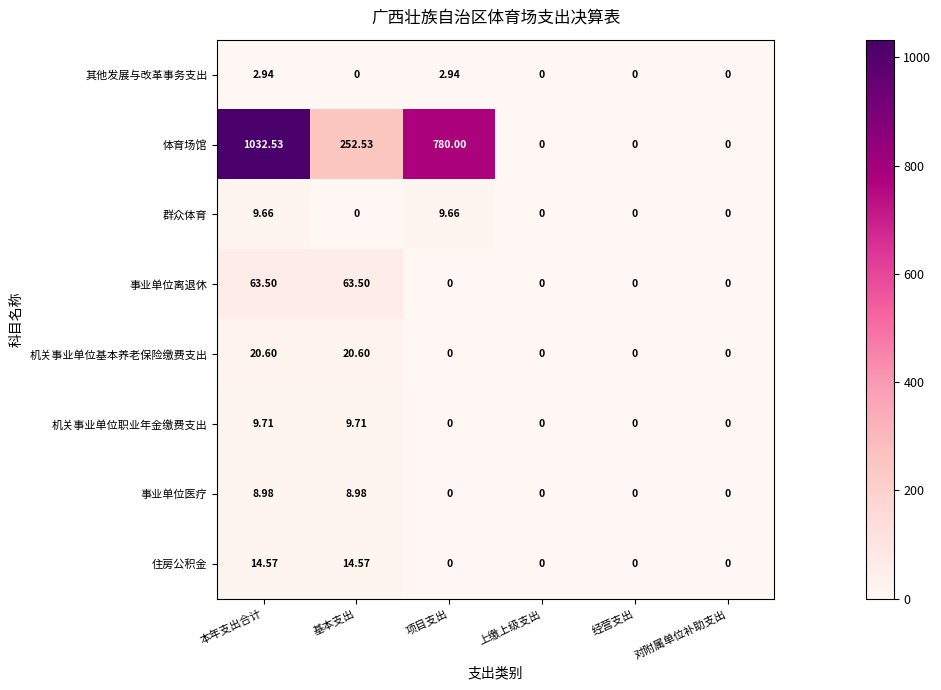

At which label does 体育场馆 first exceed 252?

本年支出合计